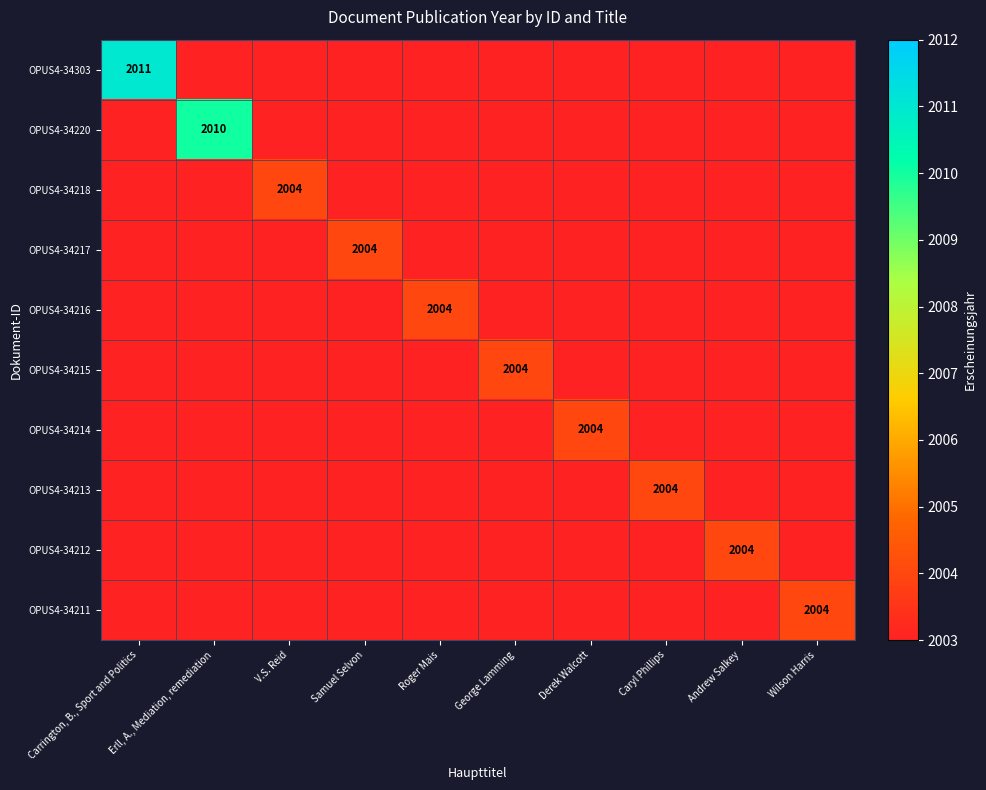

True or false: OPUS4-34215 has a value of 640 at George Lamming.

False